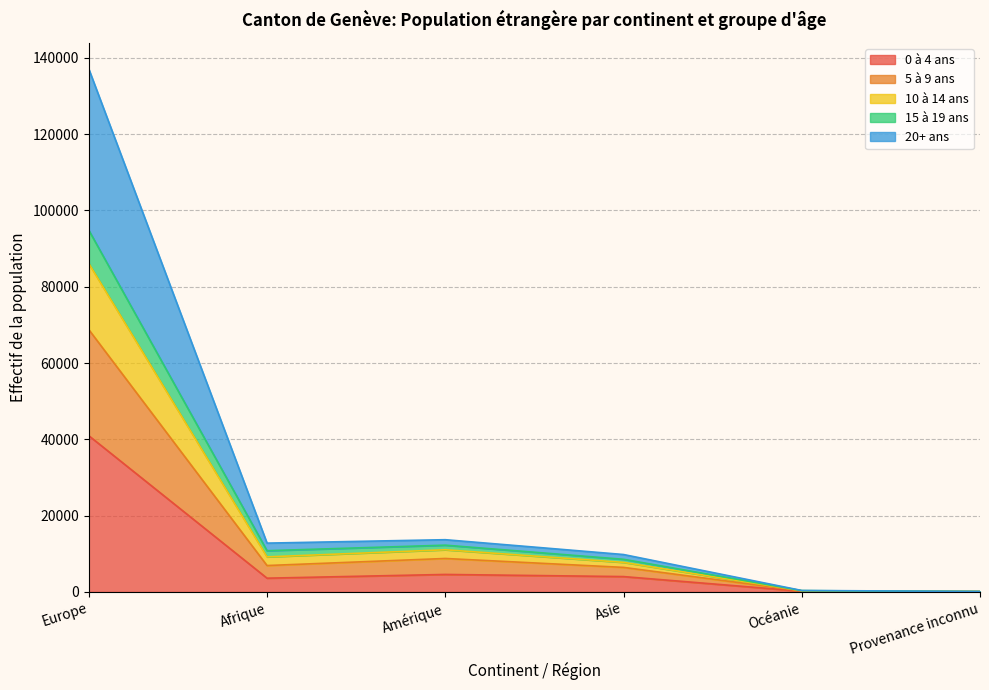

At which category is the sum across all series the highest?

Europe